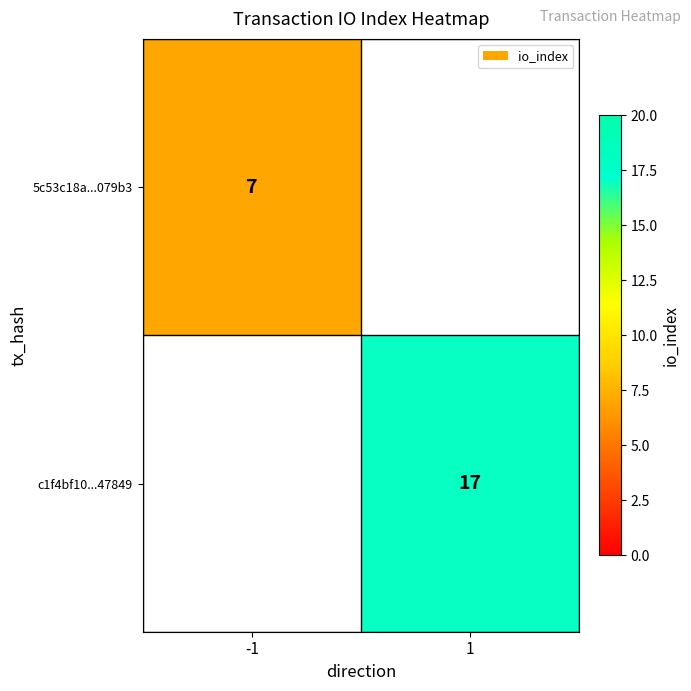

Is the value of 5c53c18a...079b3 at -1 greater than the value of c1f4bf10...47849 at 1?

No